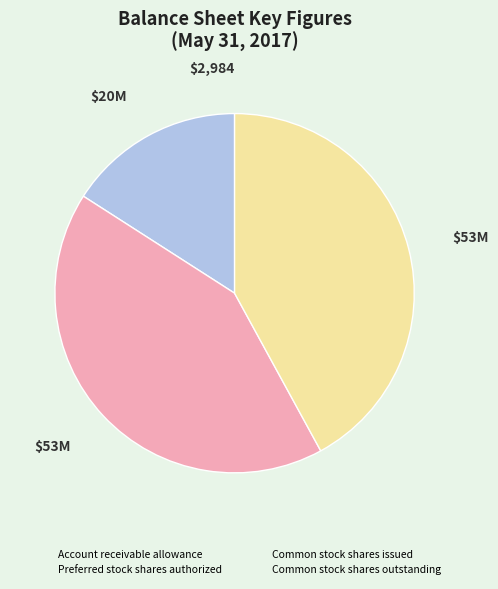

Is the sum of Preferred stock shares authorized and Common stock shares outstanding greater than half?

Yes